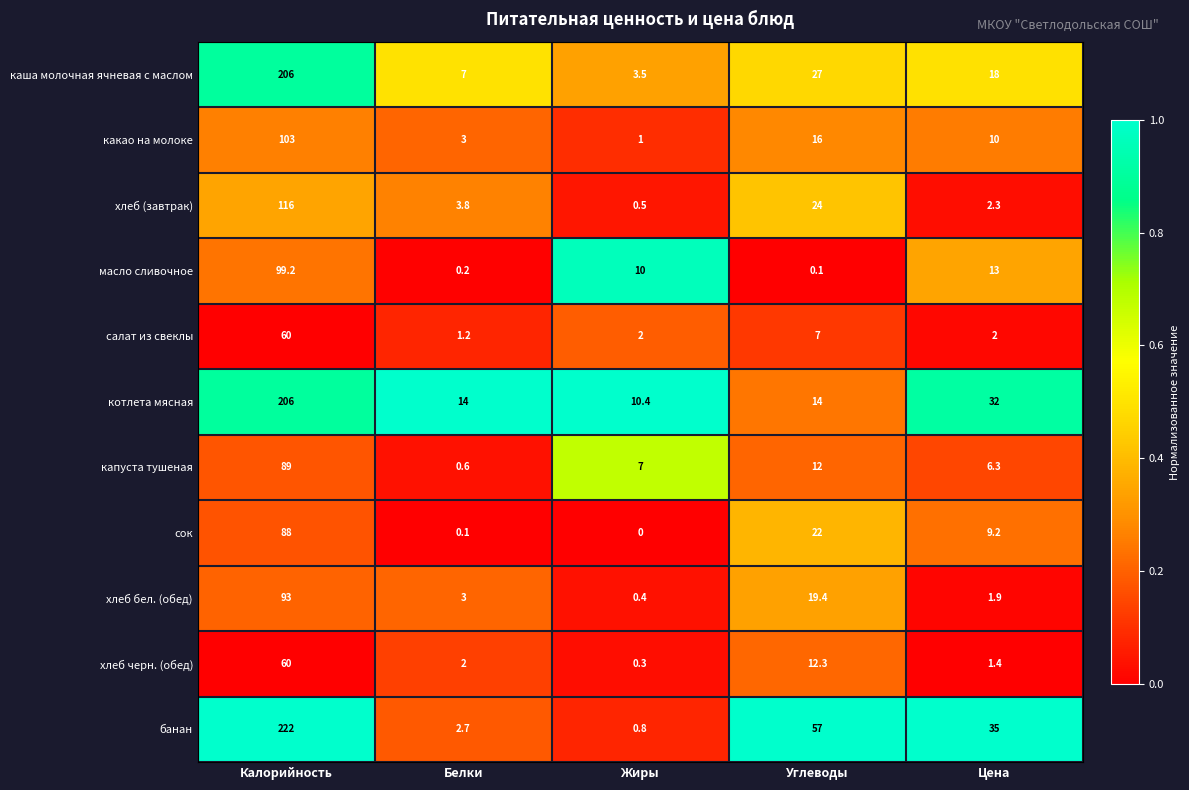

What value does the котлета мясная series have at Жиры?

10.4